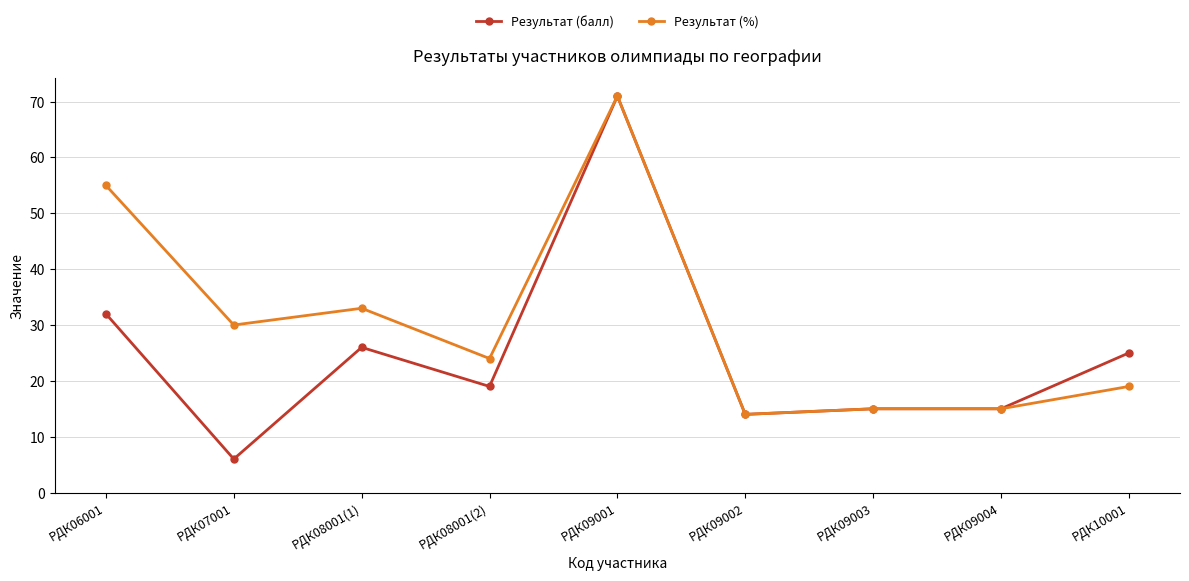

Where is the first local maximum for Результат (%)?

РДК08001(1)